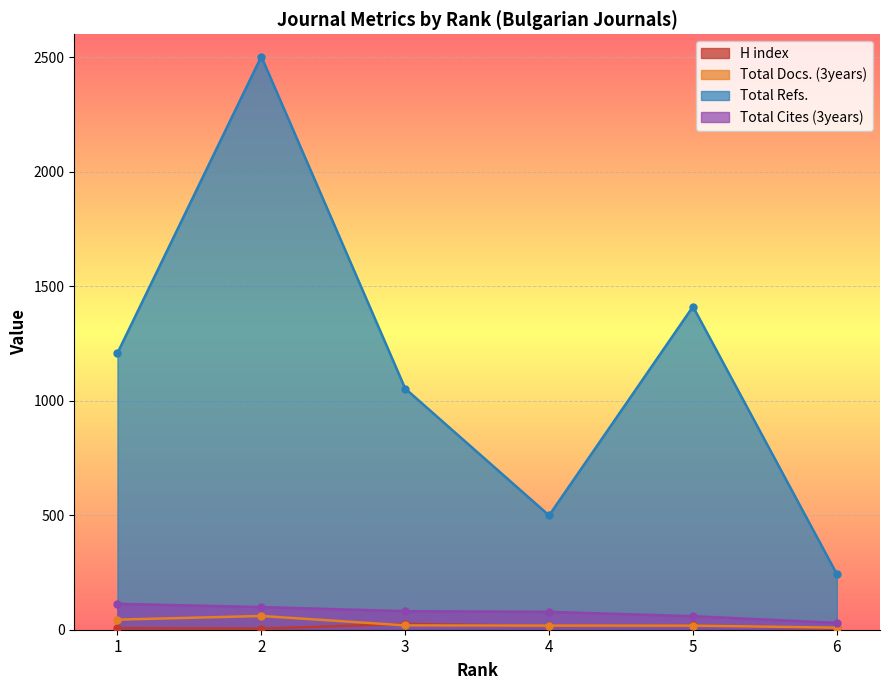

What is the maximum value shown in the chart?

2503